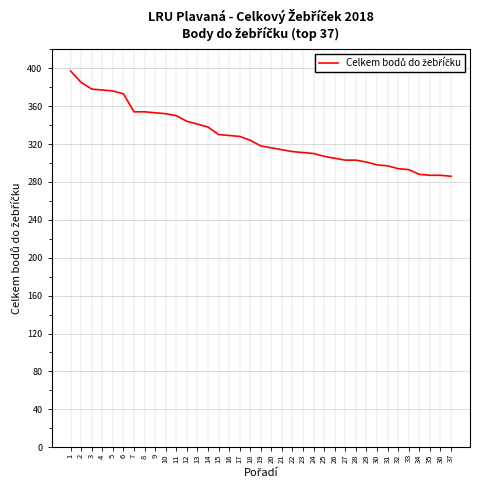

The value at 25 is 464. True or false?

False